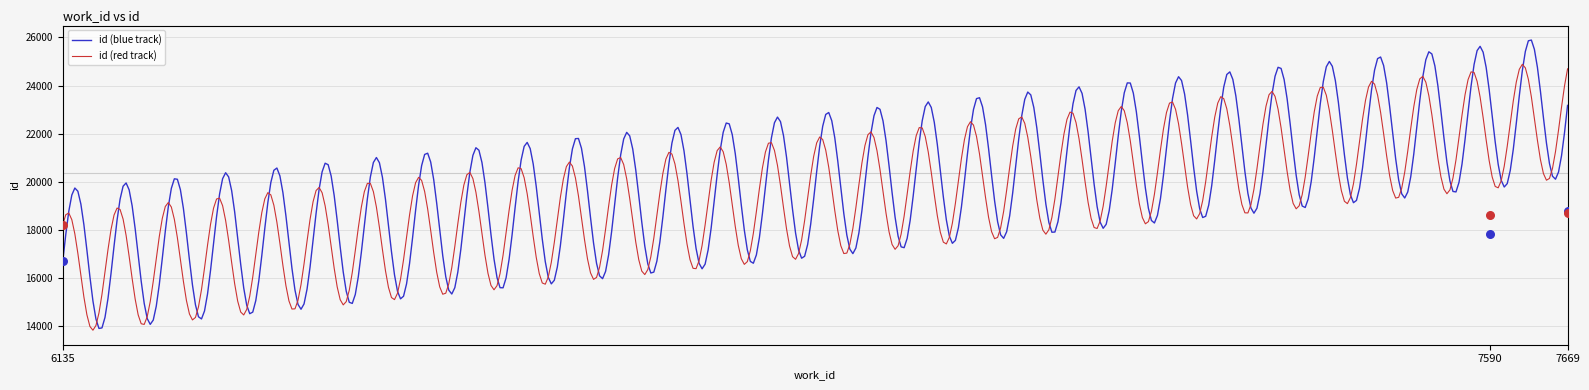

Which has a higher value, 7669 or 6135?

7669